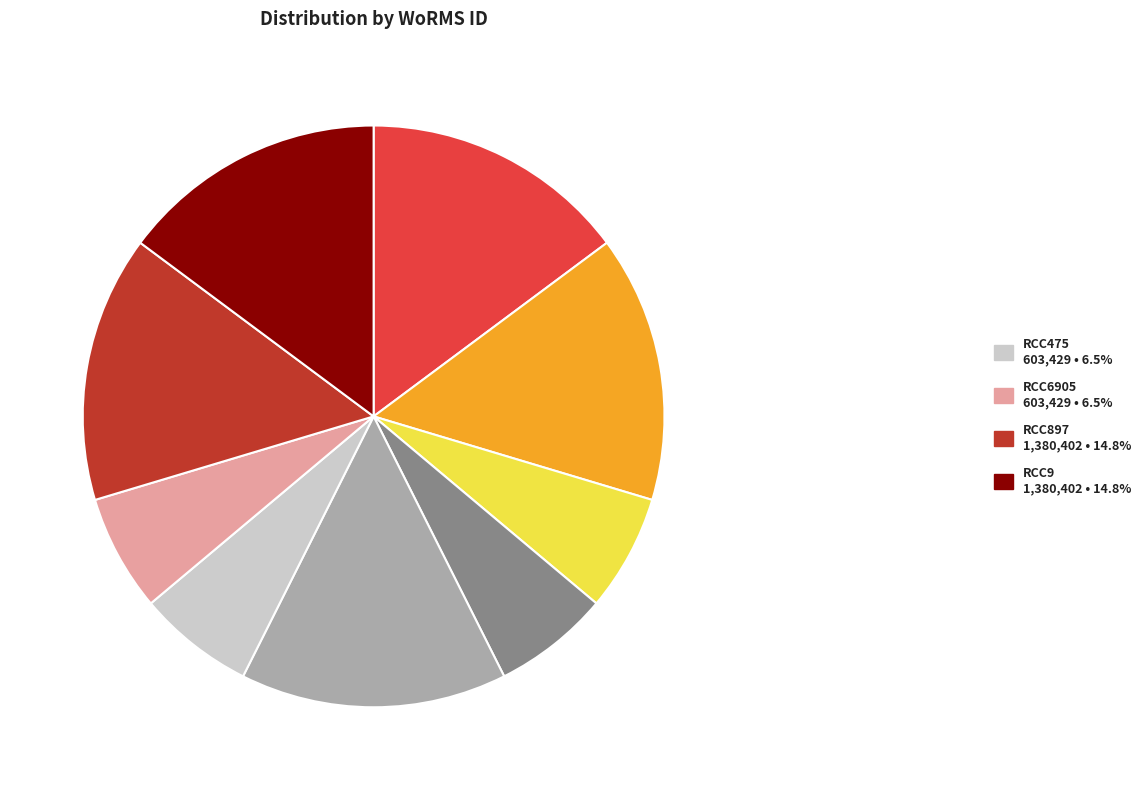

Is there any slice that represents more than half of the pie?

No